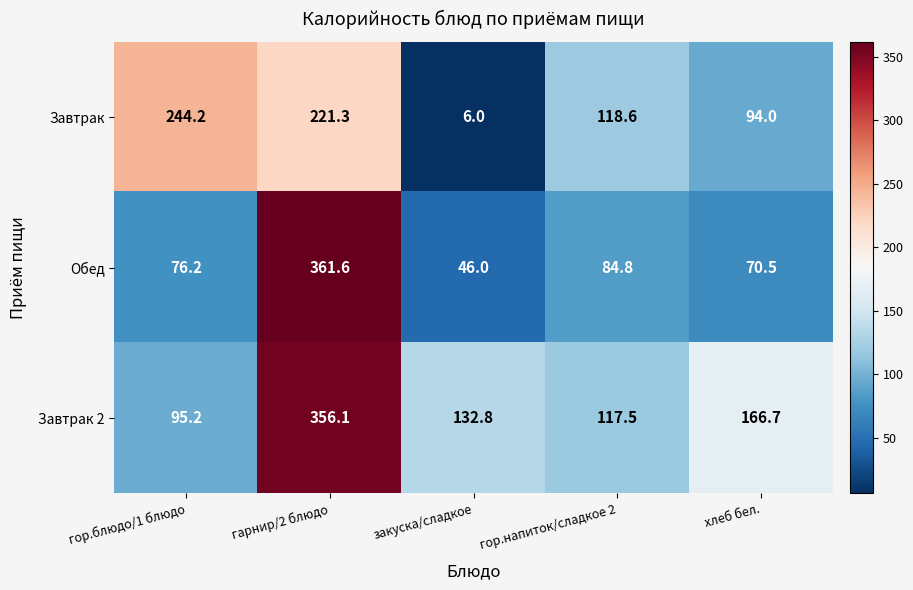

Which series has the widest spread of values?

Обед